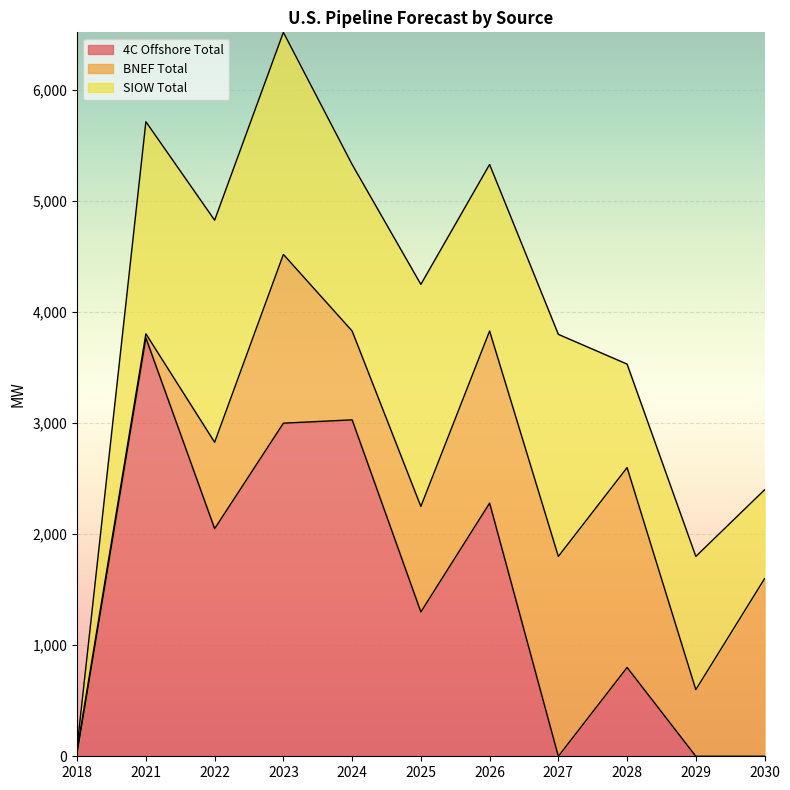

Is it true that 4C Offshore Total equals 30.0 at 2018?

True